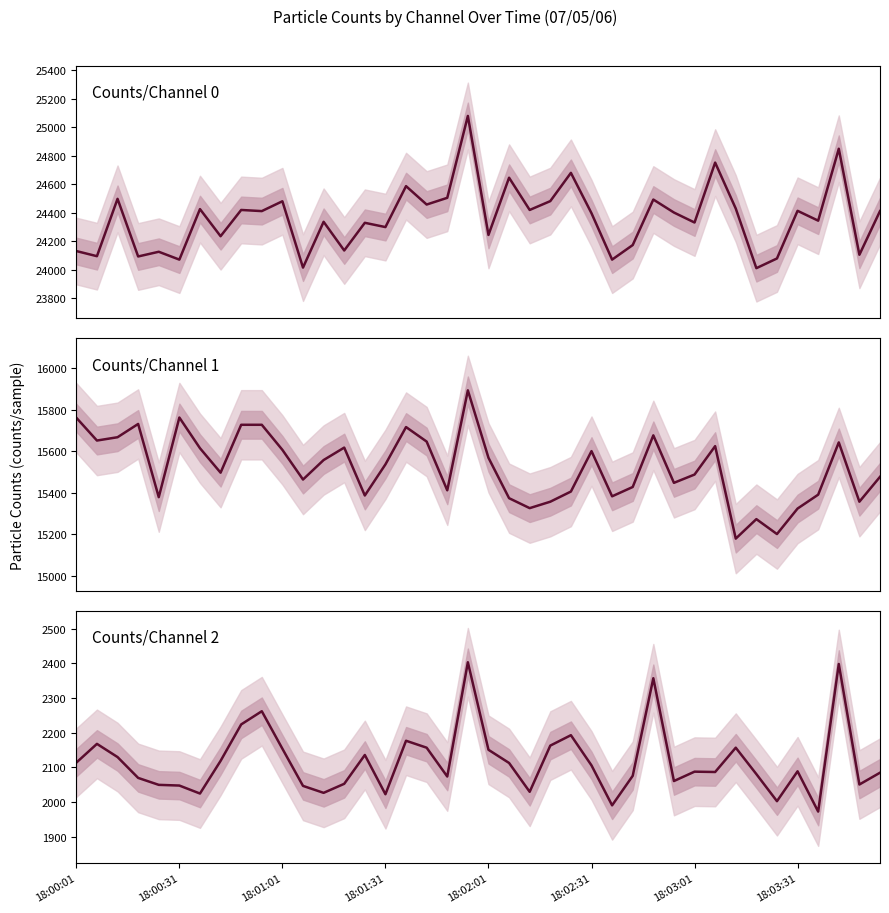

Reading left to right, transcribe all the data shown in this chart.

Counts/Channel 0: 24131	24095	24497	24093	24126	24071	24425	24235	24419	24411	24480	24015	24336	24135	24329	24299	24586	24457	24504	25078	24244	24645	24419	24481	24679	24396	24071	24173	24492	24401	24331	24751	24429	24011	24079	24413	24344	24848	24105	24411
Counts/Channel 1: 15761	15651	15667	15731	15378	15762	15614	15496	15727	15727	15606	15463	15557	15617	15386	15536	15716	15646	15411	15893	15568	15373	15325	15356	15405	15600	15382	15427	15676	15447	15487	15624	15178	15272	15200	15323	15390	15642	15356	15476
Counts/Channel 2: 2114	2168	2130	2070	2050	2048	2025	2119	2224	2262	2154	2047	2027	2053	2136	2023	2177	2157	2074	2403	2151	2113	2030	2163	2193	2106	1991	2076	2357	2061	2088	2087	2157	2081	2003	2089	1973	2398	2051	2085